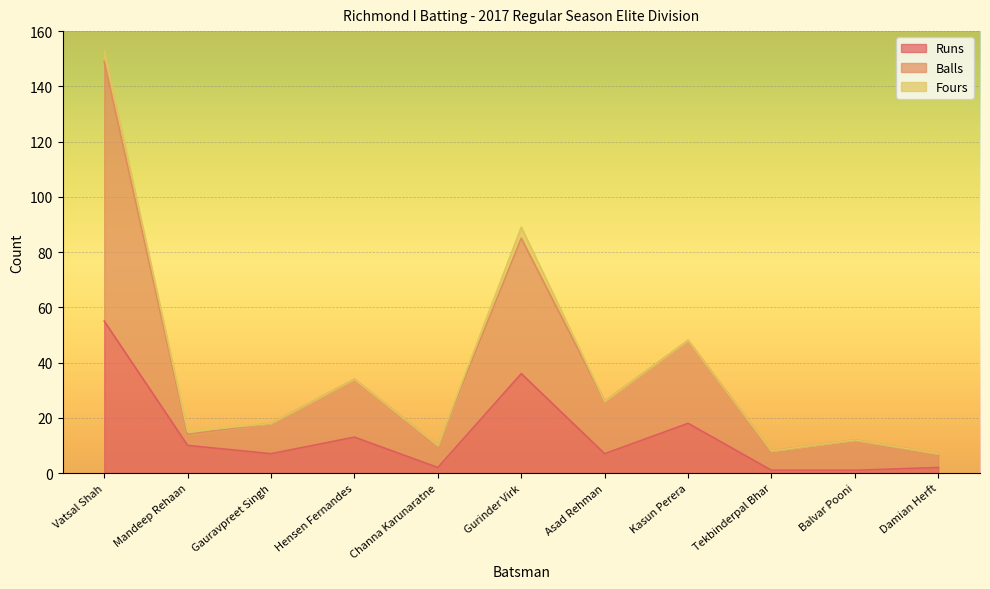

Which category has the highest value in the Runs series?

Vatsal Shah